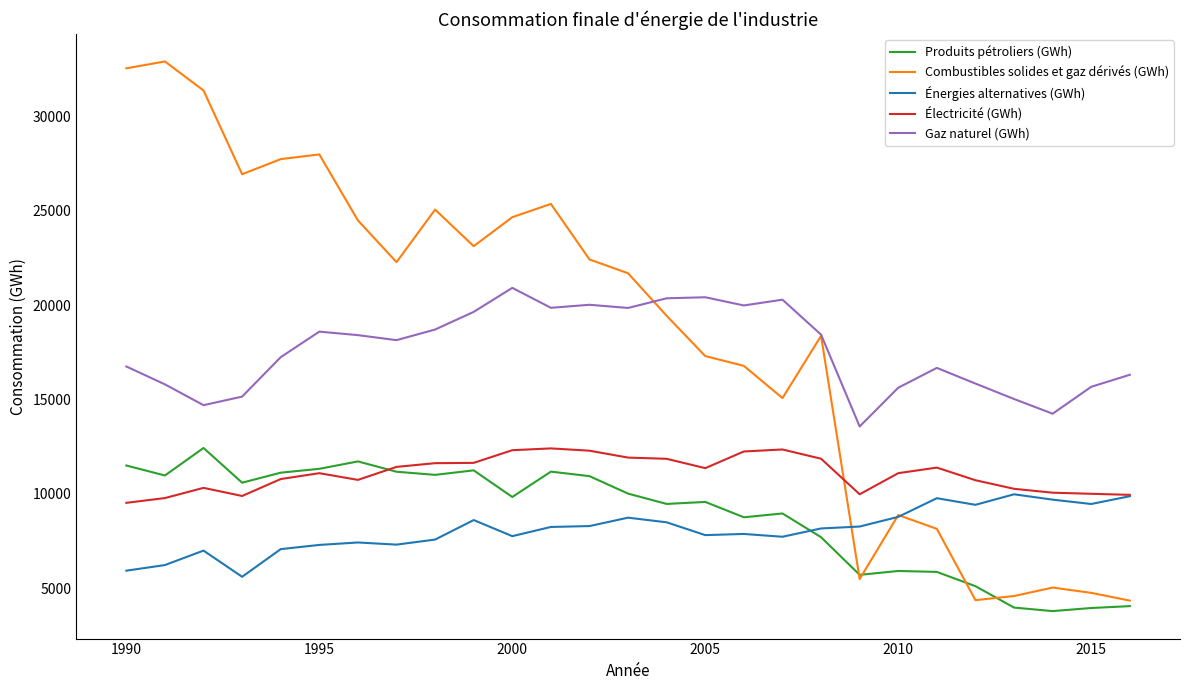

What is the maximum value shown in the chart?

32924